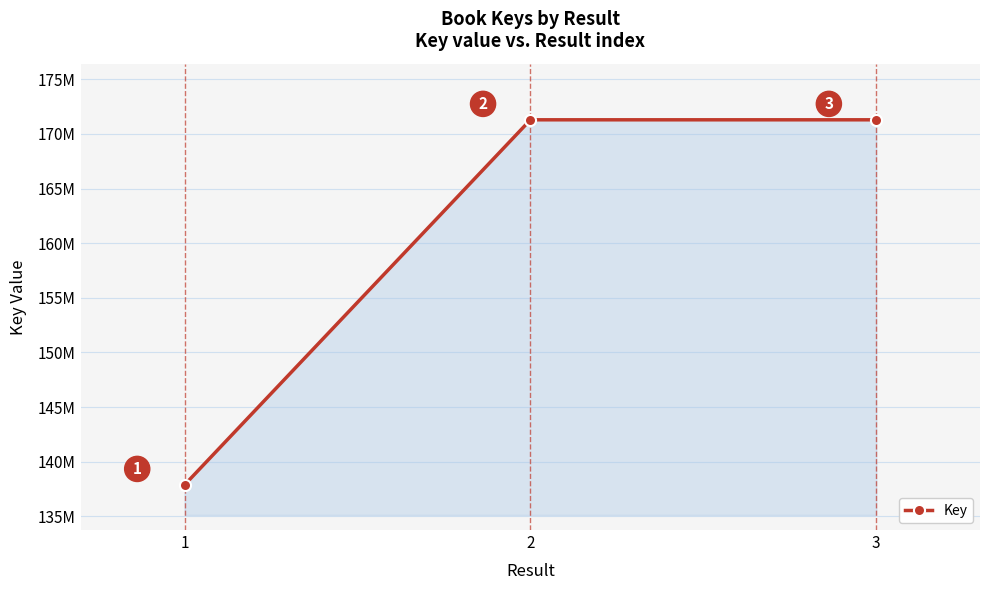

What is the difference between the maximum and minimum values?

33416715